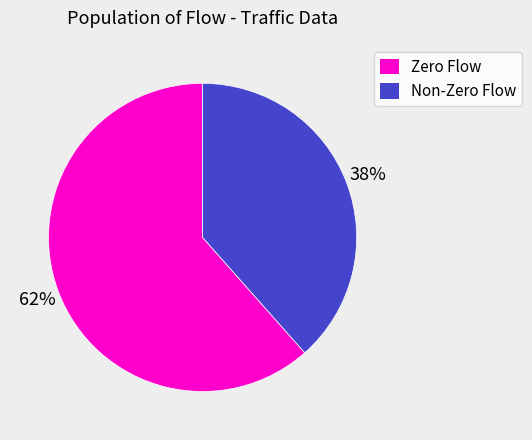

Does Zero Flow account for over 50% of the chart?

Yes